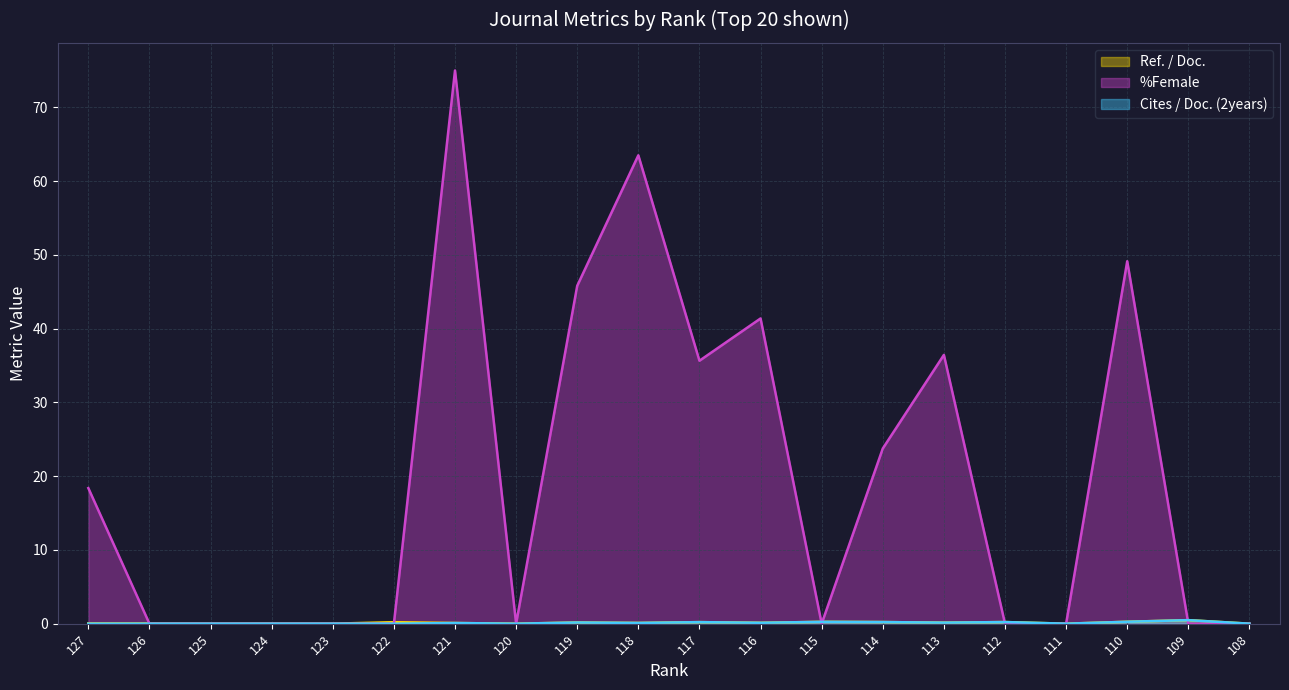

What is the difference between the maximum and second lowest values in the Cites / Doc. (2years) series?

0.5